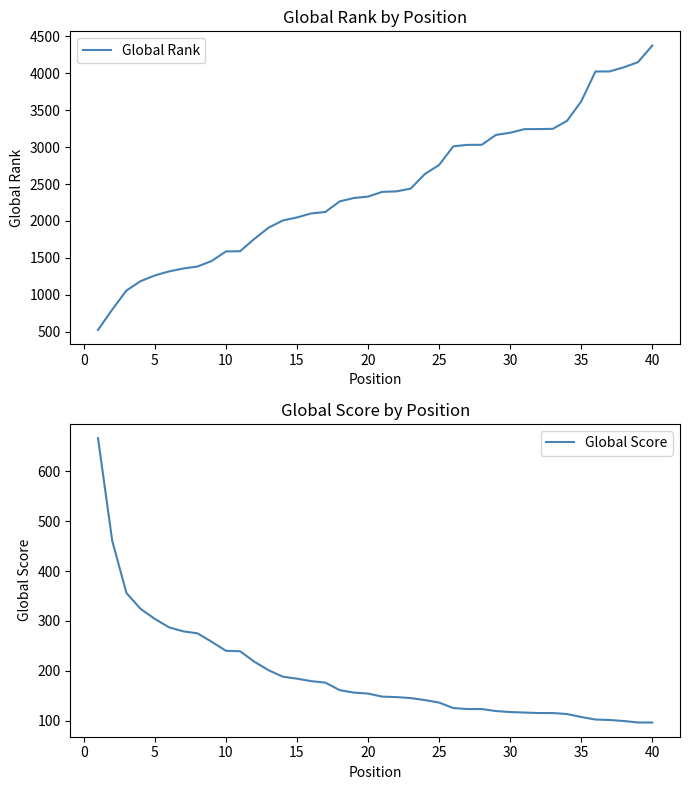

What is the sum of all Global Rank values?

97799